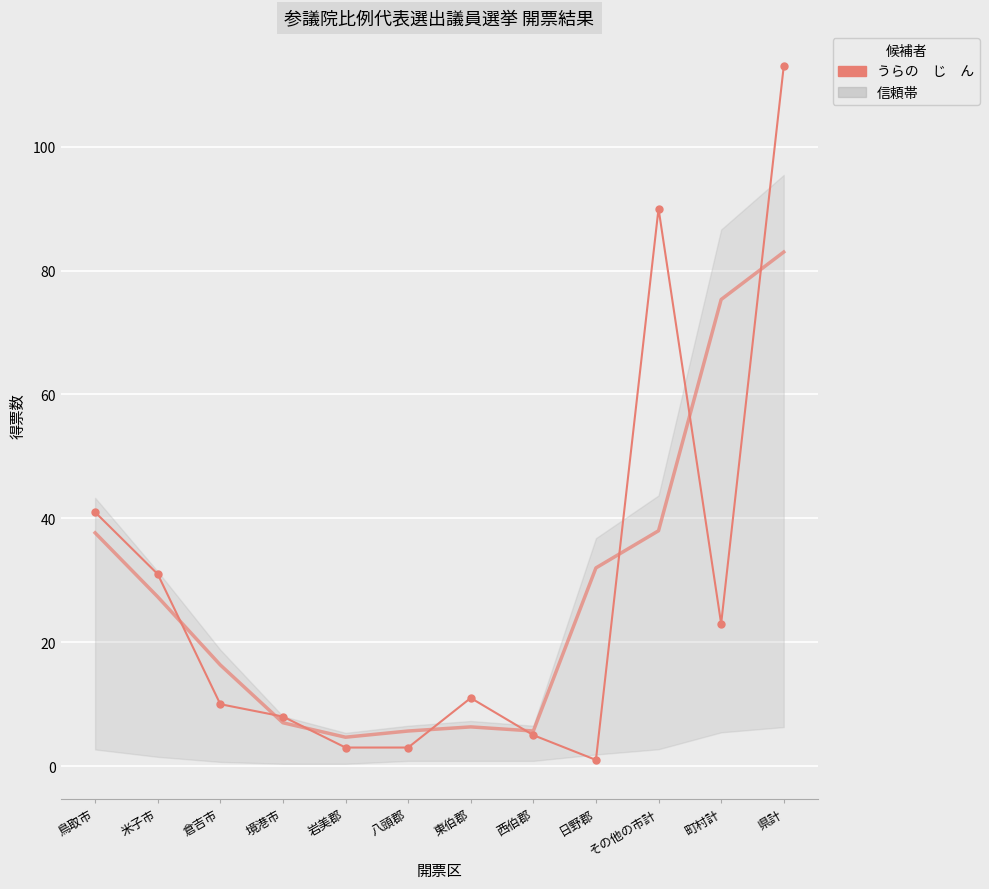

Reading right to left, transcribe all the data shown in this chart.

県計=113	町村計=23	その他の市計=90	日野郡=1	西伯郡=5	東伯郡=11	八頭郡=3	岩美郡=3	境港市=8	倉吉市=10	米子市=31	鳥取市=41